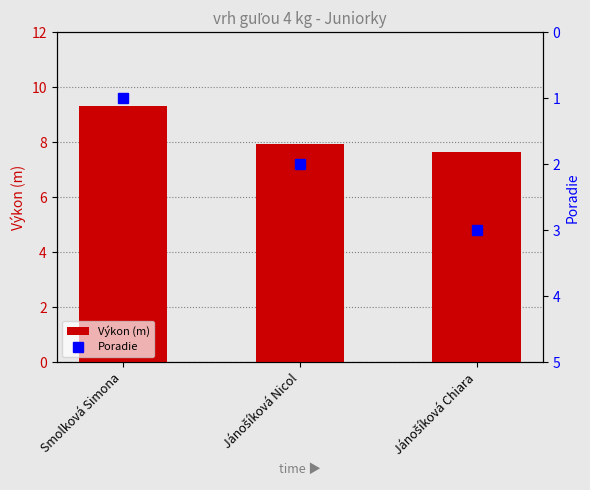

What is the spread (max minus min) of values at Jánošíková Nicol?

6.0